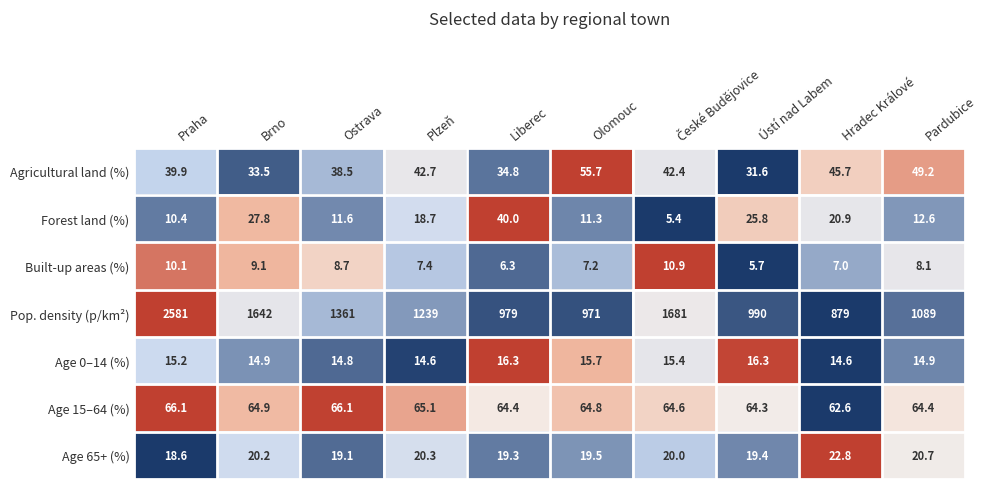

What is the minimum value shown in the chart?

5.4